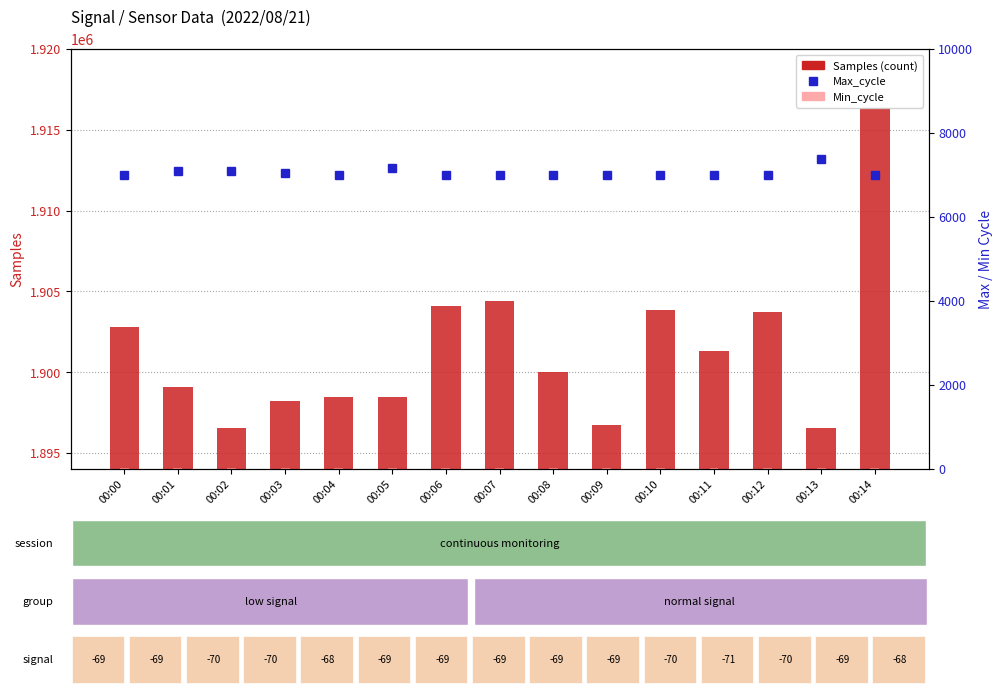

What is the value of the Samples (count) bar at the 3rd from the left?

1896561